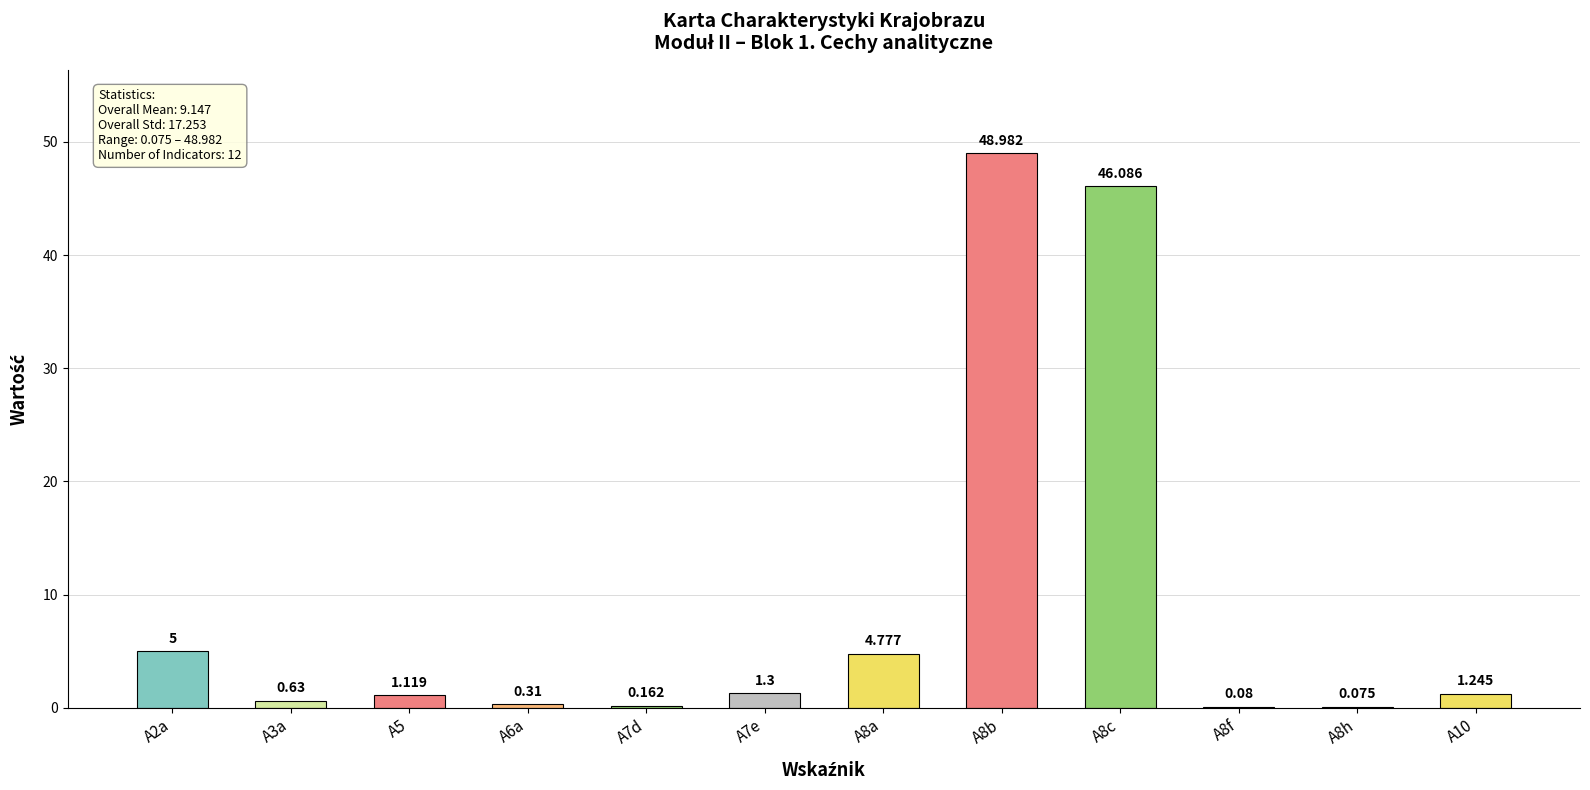

What is the label of the 9th bar from the left?

A8c